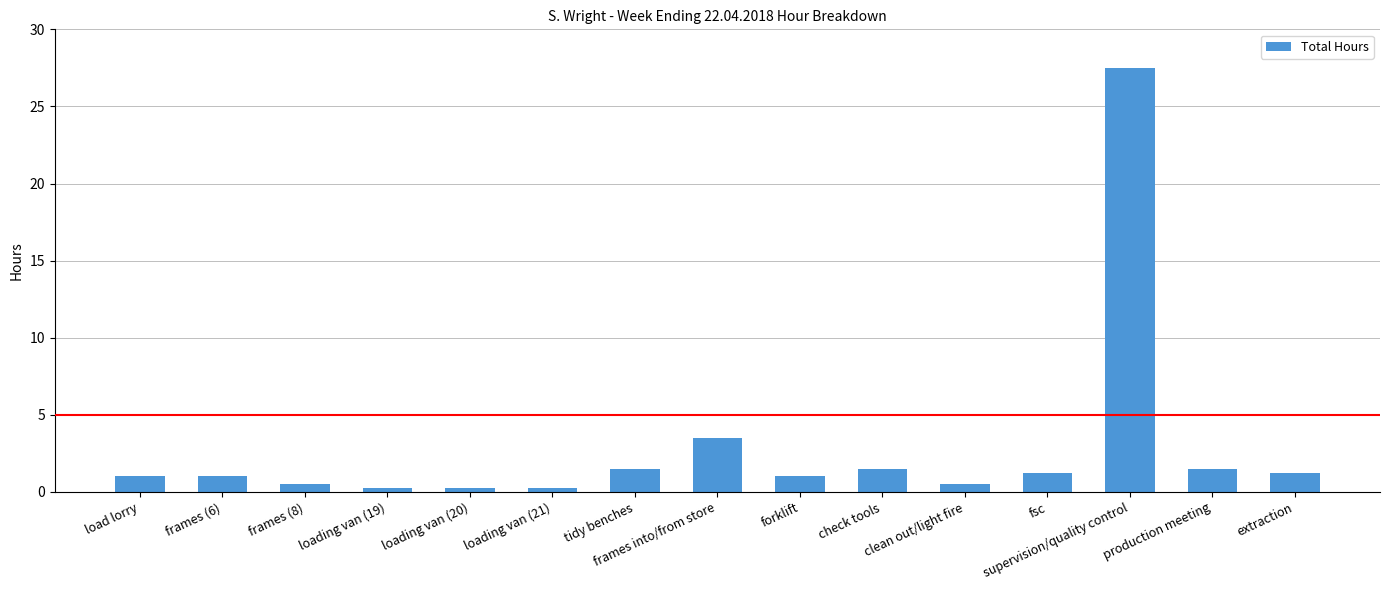

What is the maximum value shown in the chart?

27.5